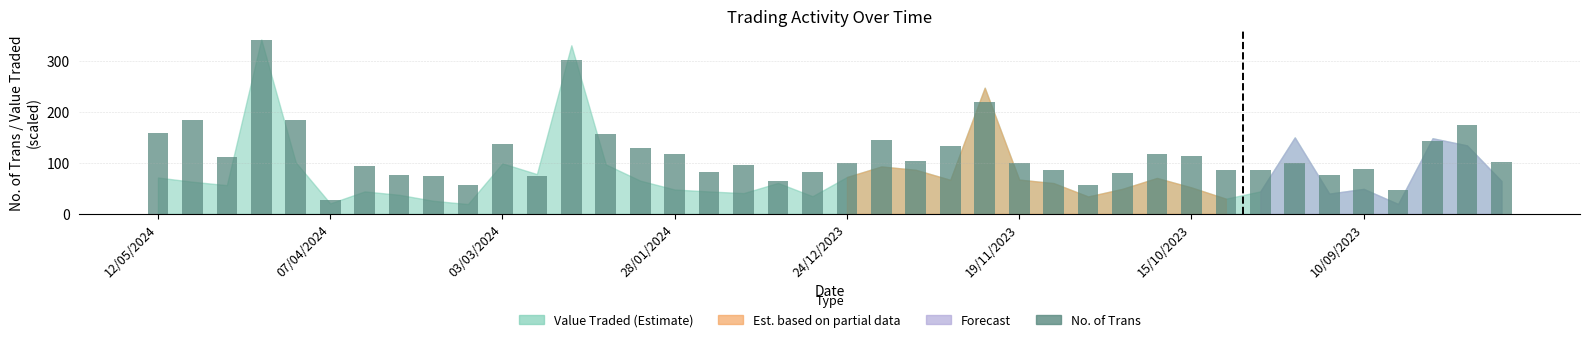

What is the difference between the maximum and second lowest values?

296